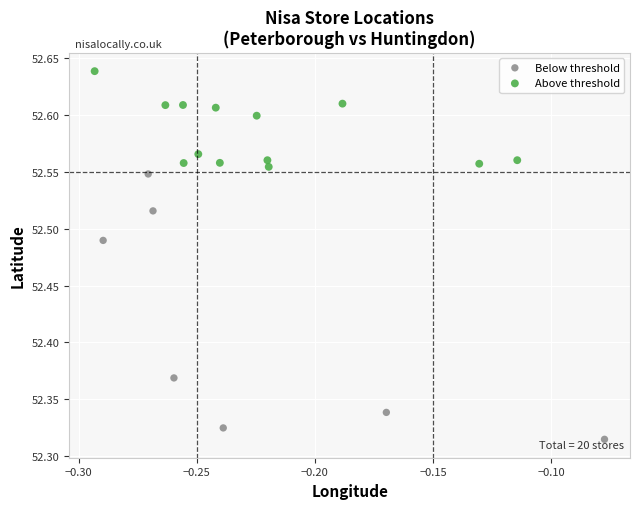

Which series reaches the maximum Y coordinate?

Above threshold